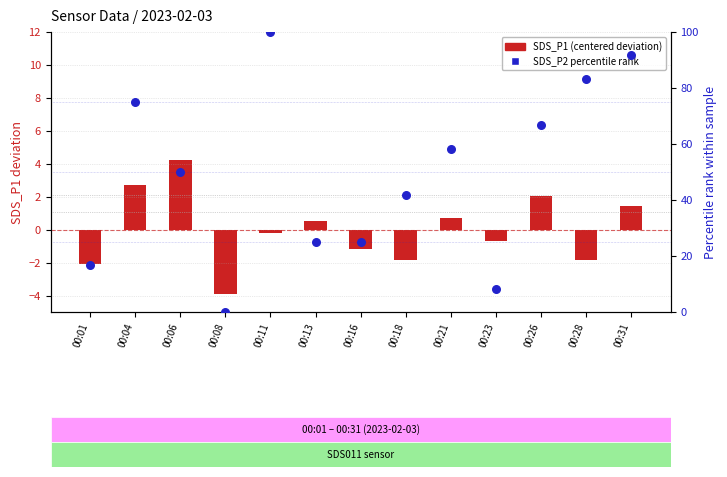

Is the value of SDS_P2 percentile rank at 00:13 greater than the value of SDS_P1 (centered) at 00:21?

Yes